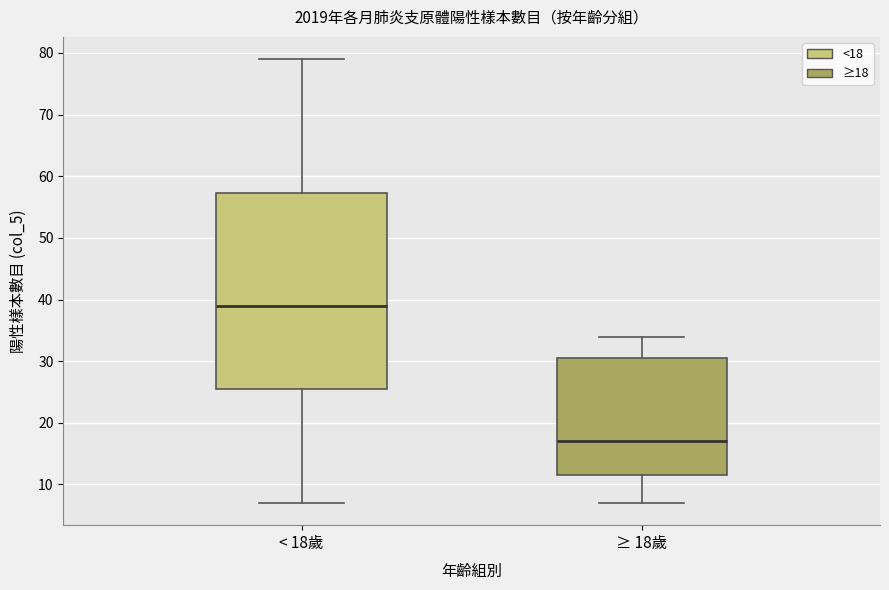

Reading left to right, transcribe this box plot: for each box, give where its median line is, the range the box spans, and where its two whiskers end, as read against the y-axis. The values are not printed on the chart, so give them approximately, as read against the axis.

< 18歲: median 39, box 26 to 57, whiskers 7 to 79
≥ 18歲: median 17, box 12 to 31, whiskers 7 to 34